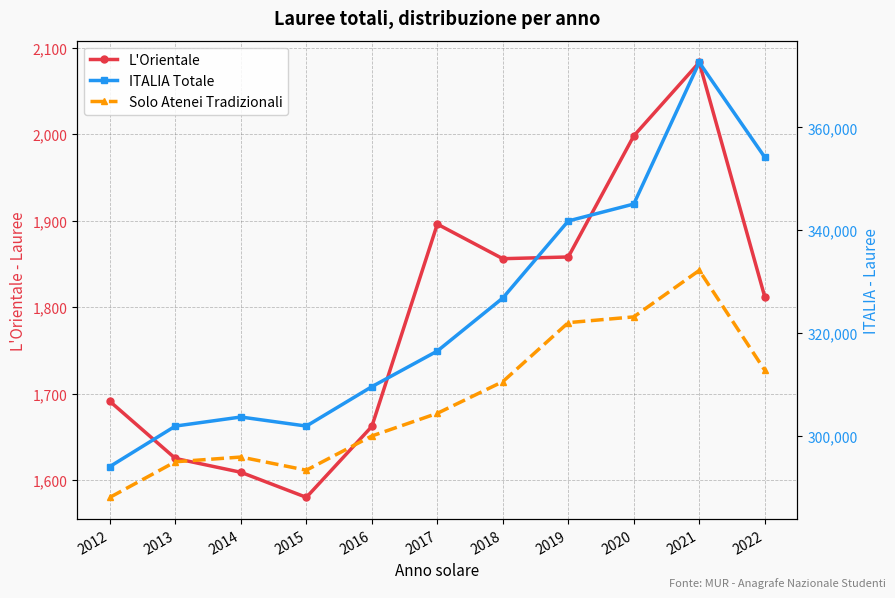

Reading left to right, transcribe all the data shown in this chart.

L'Orientale: 2012=1691	2013=1625	2014=1609	2015=1580	2016=1662	2017=1896	2018=1856	2019=1858	2020=1998	2021=2083	2022=1812
ITALIA Totale: 2012=294091	2013=301955	2014=303716	2015=301955	2016=309609	2017=316536	2018=326838	2019=341813	2020=345101	2021=372622	2022=354204
Solo Atenei Tradizionali: 2012=288105	2013=295020	2014=295937	2015=293381	2016=300030	2017=304433	2018=310587	2019=322055	2020=323175	2021=332205	2022=312813